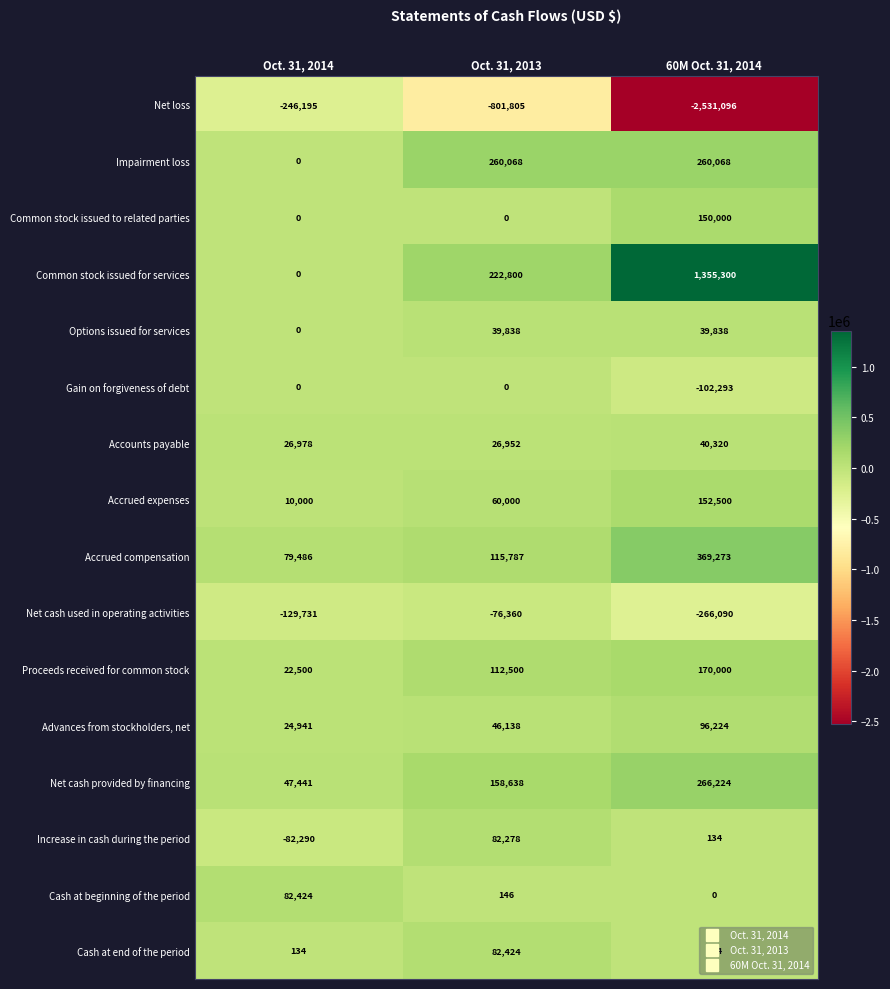

Is it true that Accounts payable equals 61966 at 60M Oct. 31, 2014?

False